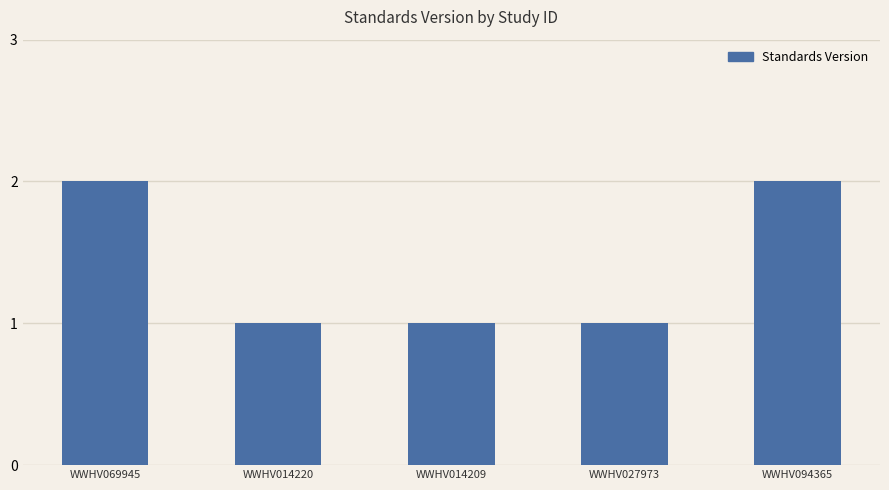

The chart shows a value of 2 at WWHV014209. True or false?

False